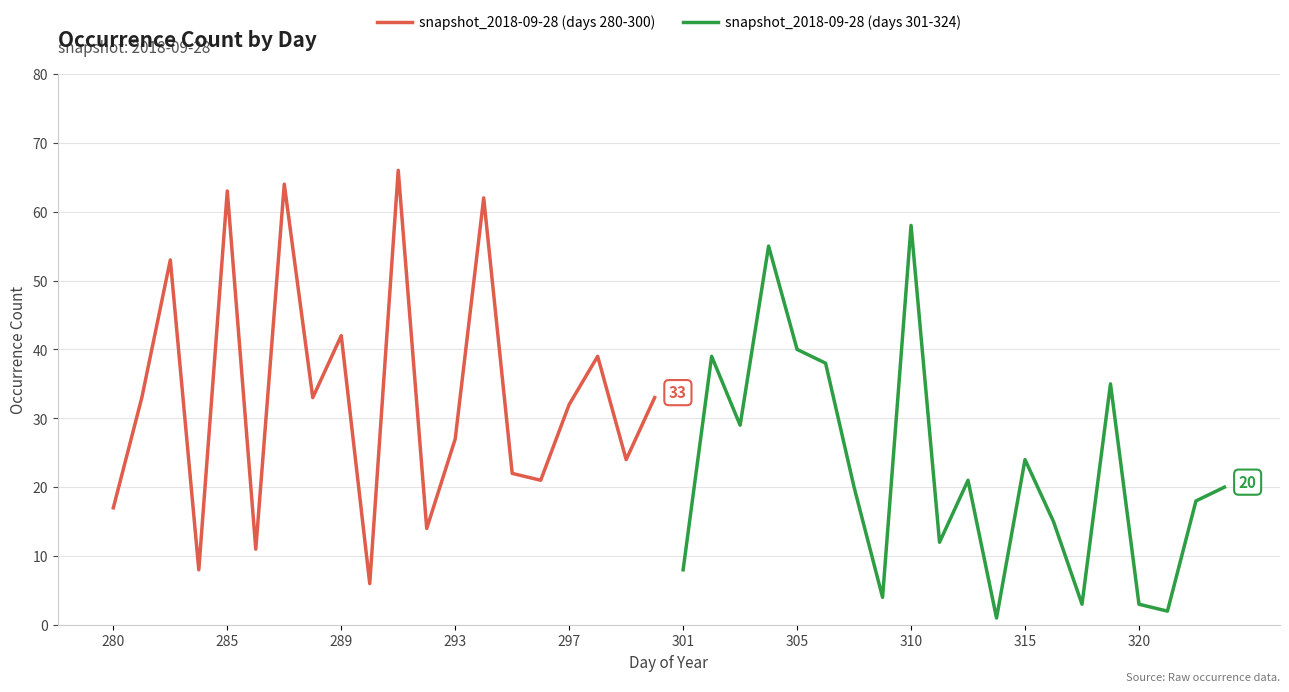

What is the minimum value for snapshot_2018-09-28 (days 280-300)?

6